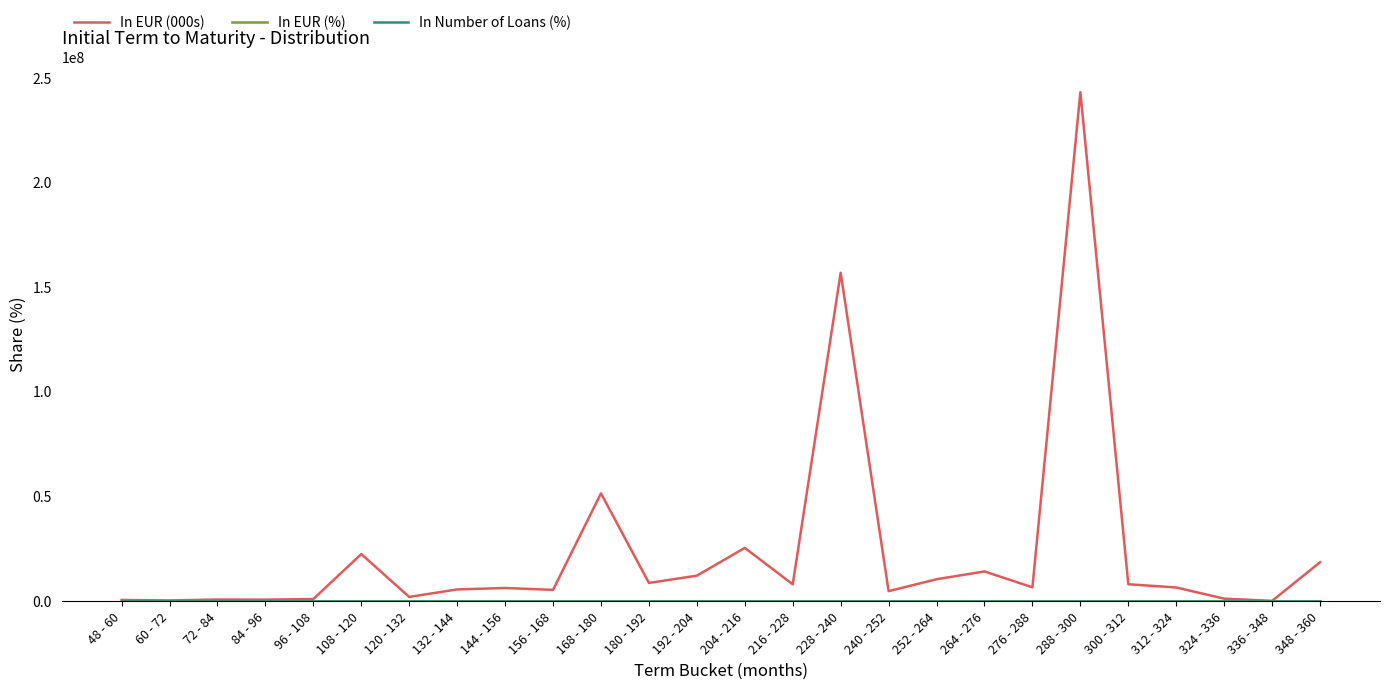

Which series has the largest range (max minus min)?

In EUR (000s)